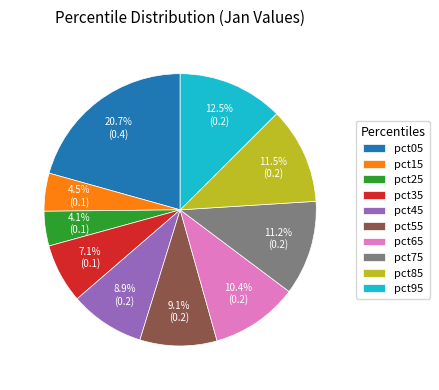

Does pct55 represent more than half of the total?

No